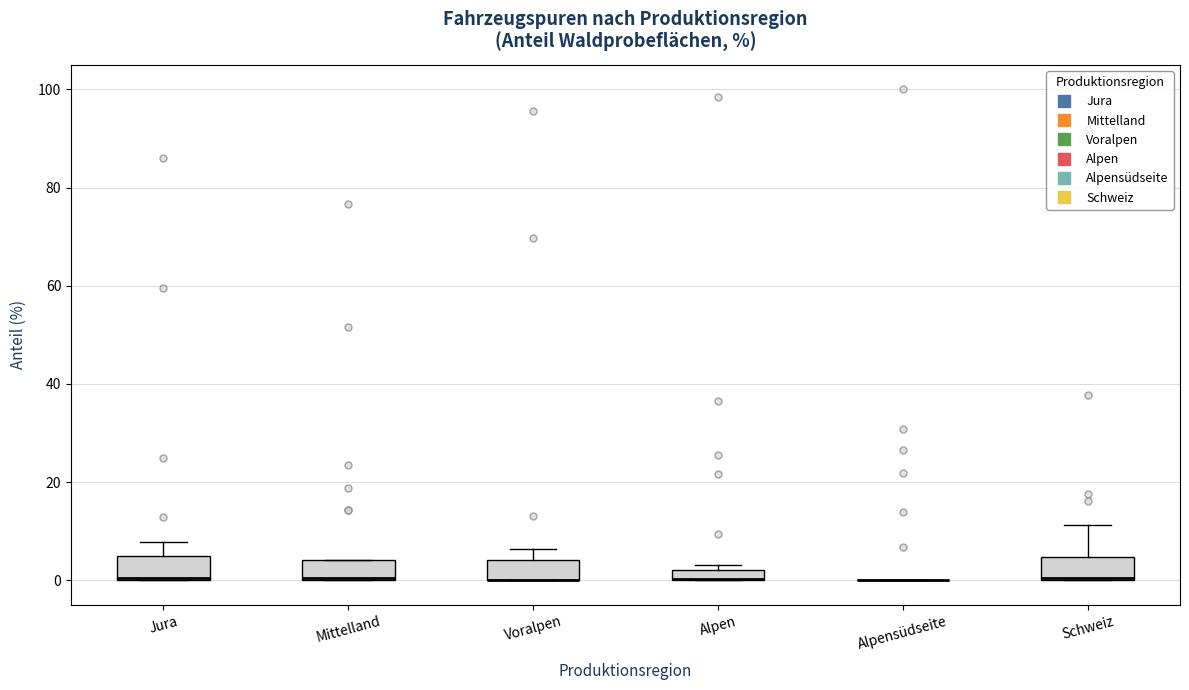

Where is the lower edge of the box for Alpen on the y-axis? The values are not printed on the chart, so give them approximately, as read against the axis.

0